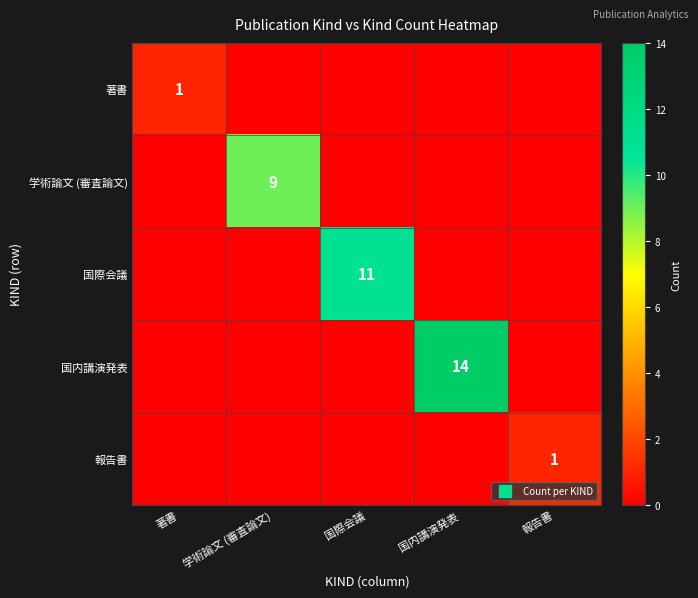

List the series in order of their peak value, lowest first.

著書, 報告書, 学術論文 (審査論文), 国際会議, 国内講演発表